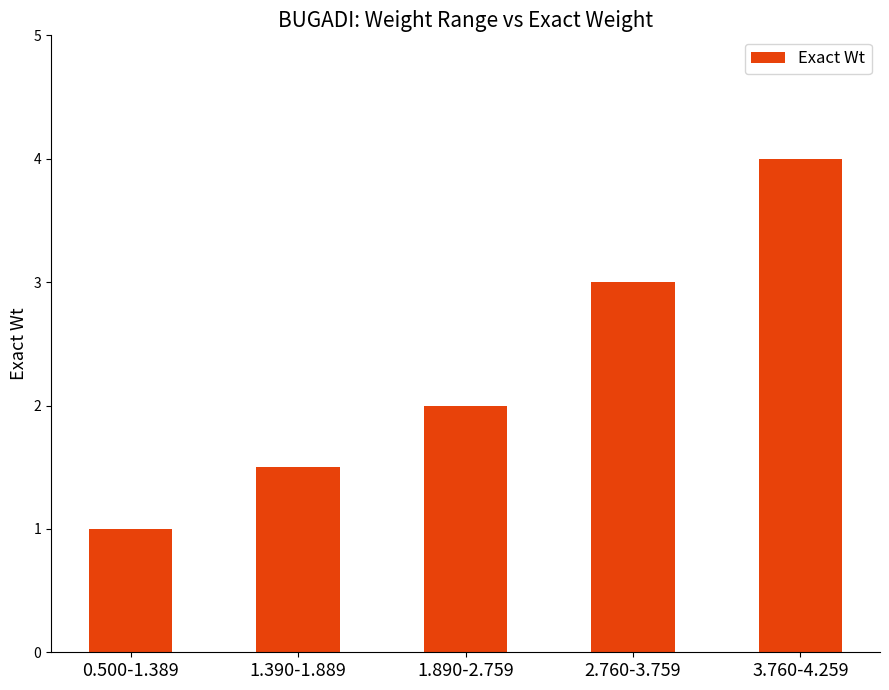

How many bars are there in total?

5